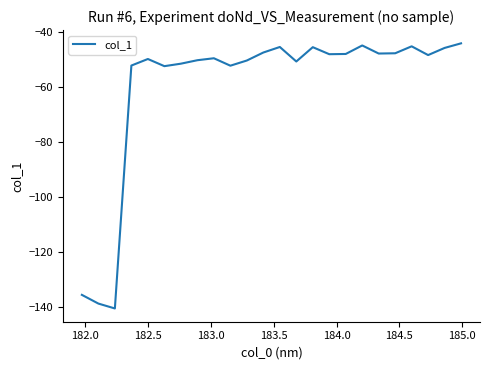

How many distinct data groups are displayed?

1